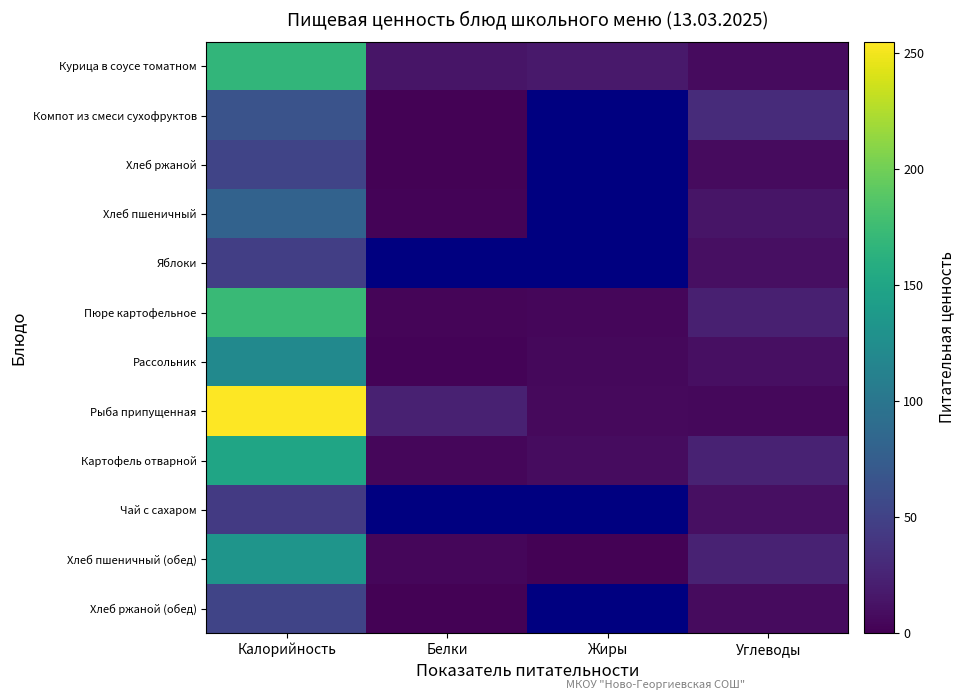

Which series has the widest spread of values?

Рыба припущенная